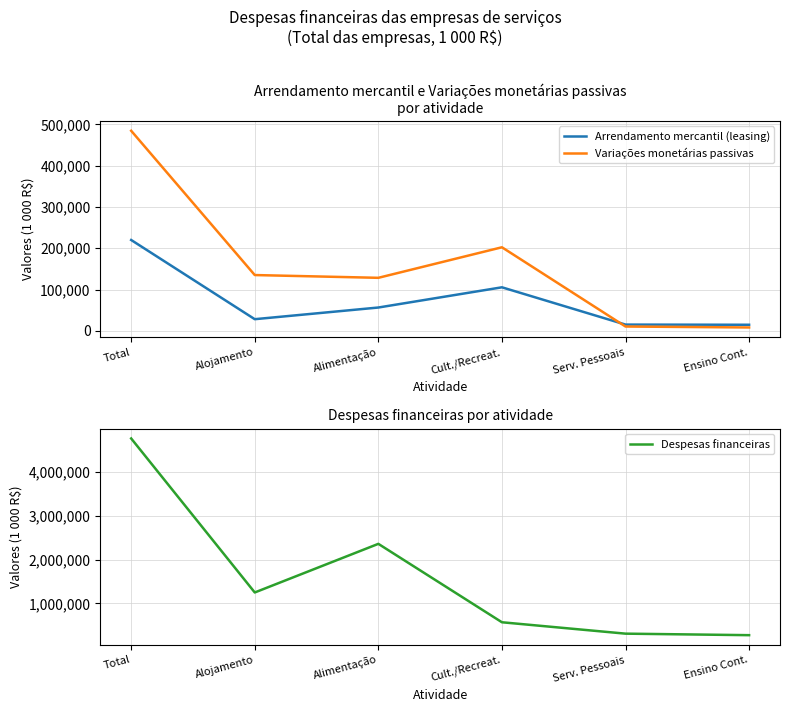

What is the spread (max minus min) of values at Serv. Pessoais?

299515